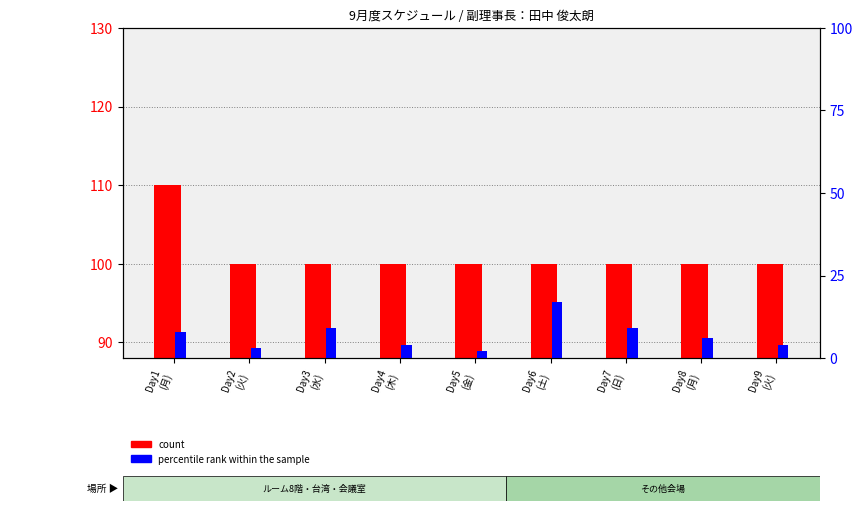

List the series in order of their overall mean, highest first.

count, percentile rank within the sample